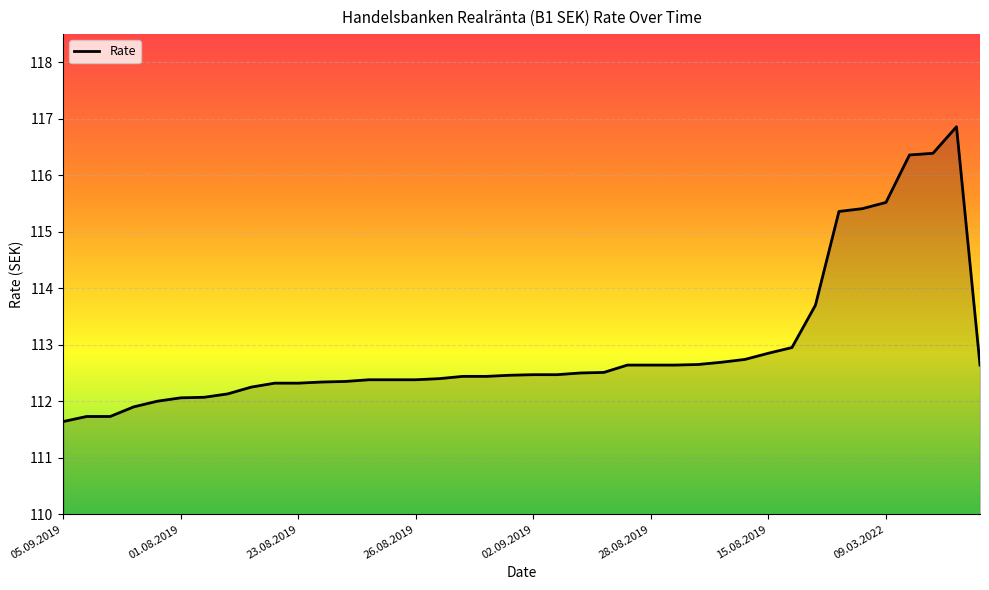

What is the minimum value shown in the chart?

111.6